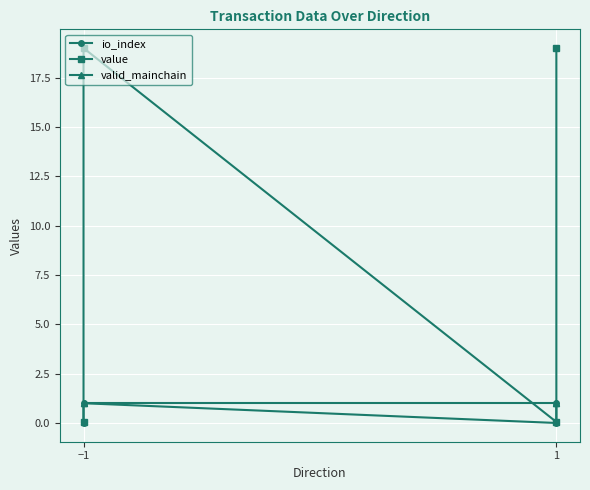

Which category has the lowest value in the value series?

−1